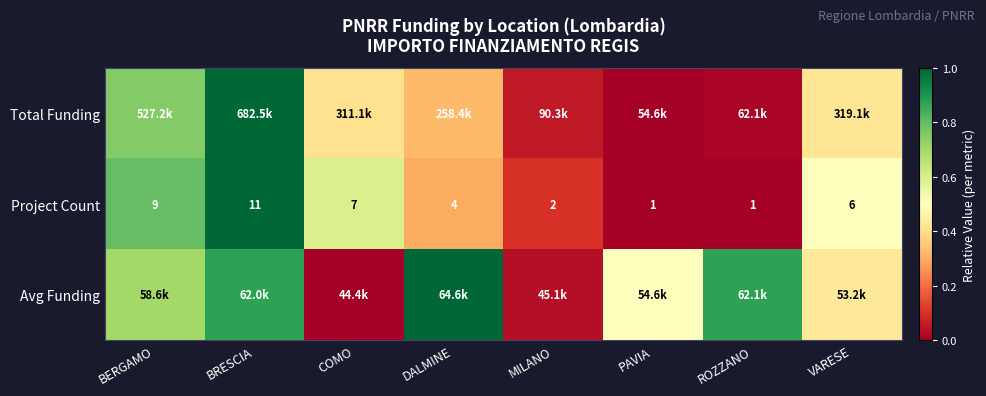

What is the total value across all series at COMO?

1.0